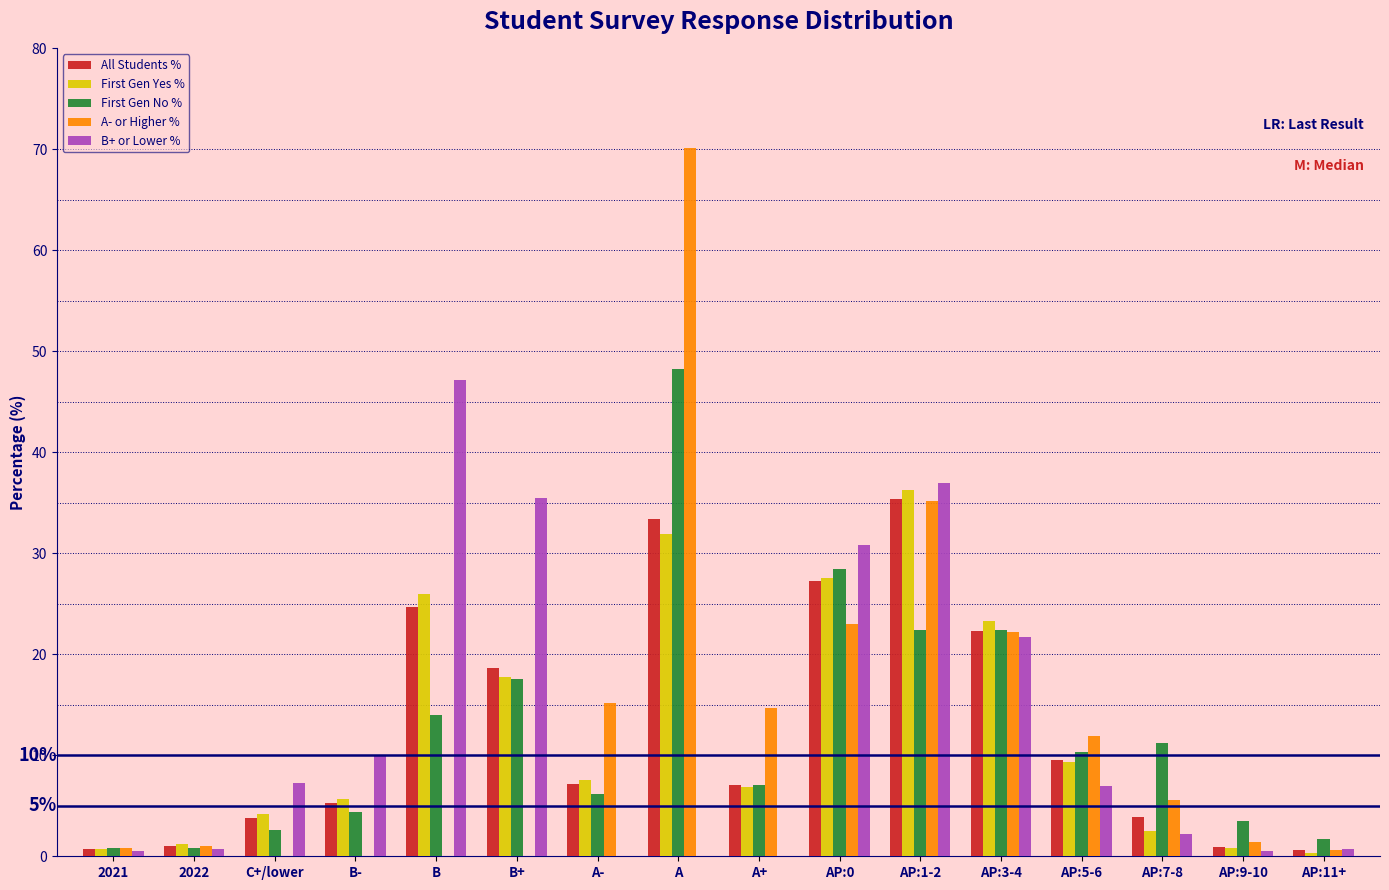

Between B- and AP:11+, which series saw the biggest shift?

B+ or Lower %